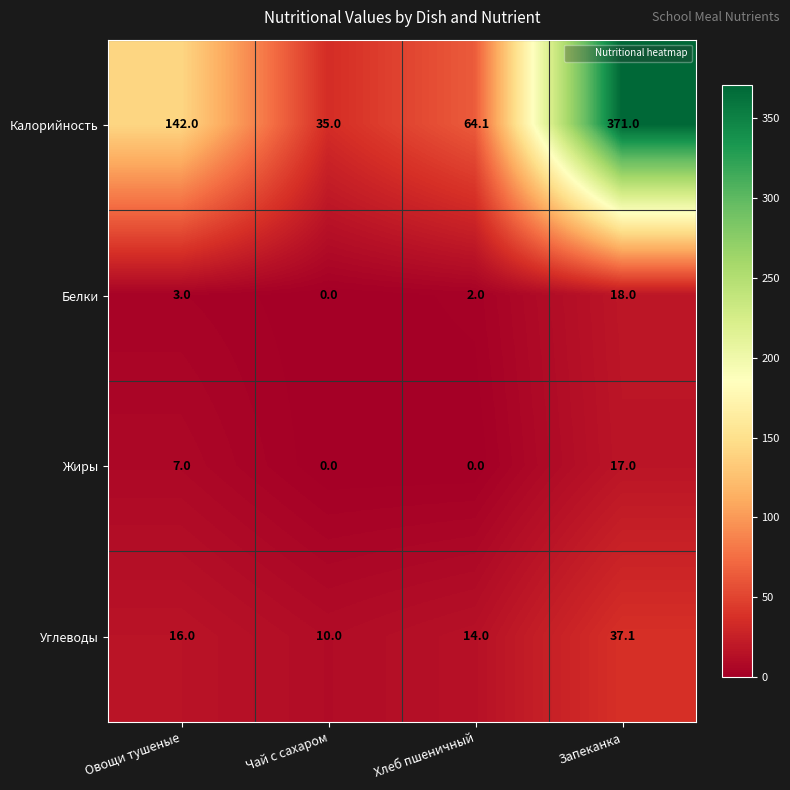

Which series has the largest total across all categories?

Калорийность